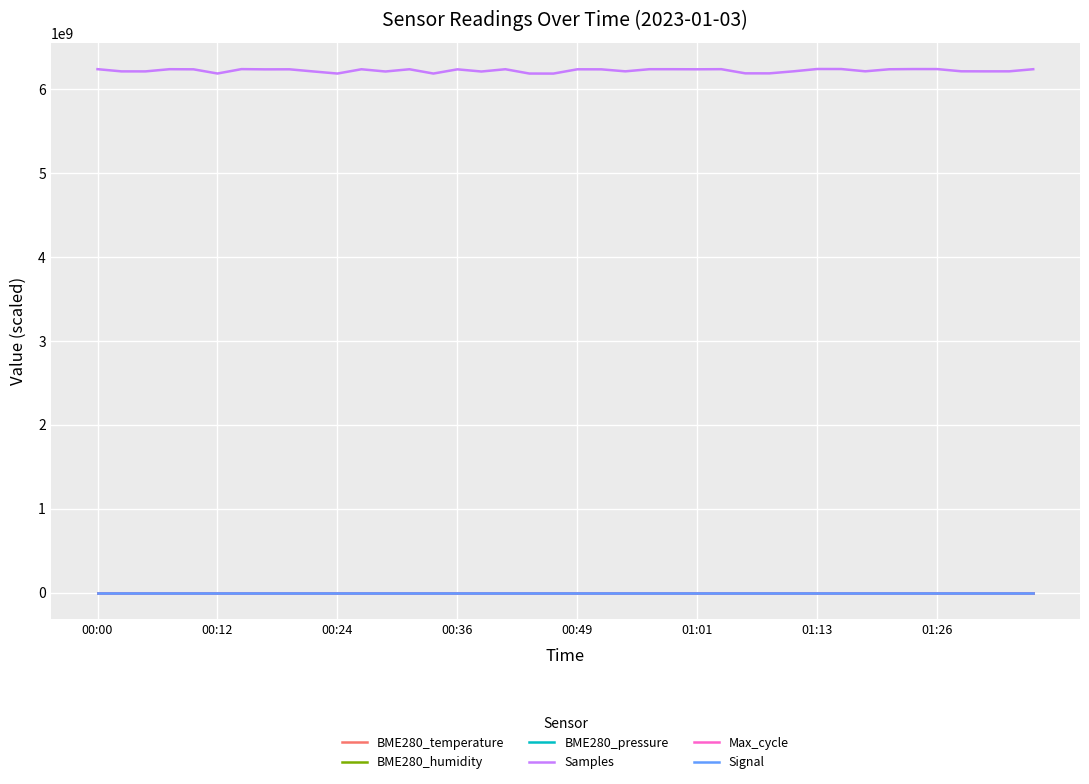

True or false: Max_cycle has more than 1 interior local peaks.

True